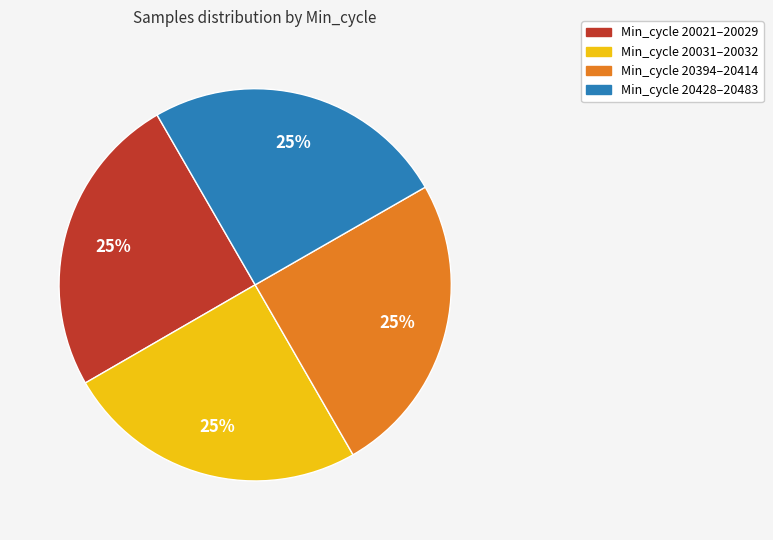

To the nearest percent, what is the average slice percentage?

25%